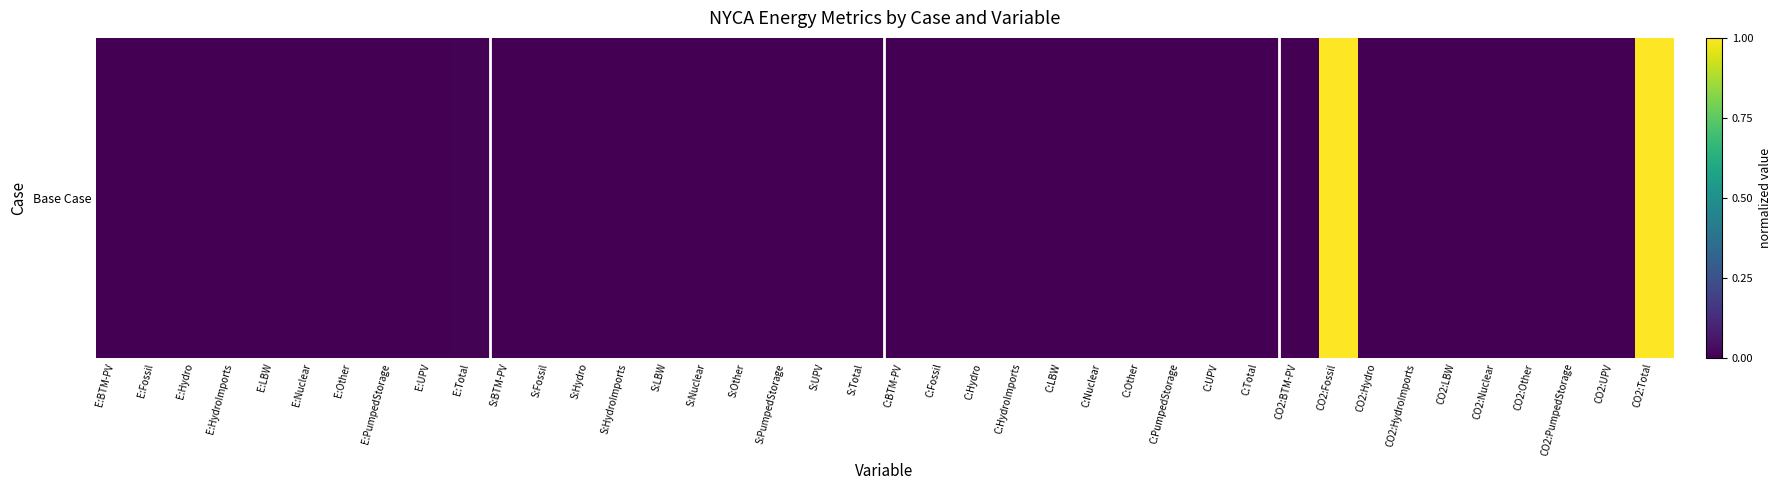

What is the greatest value displayed?

1.0